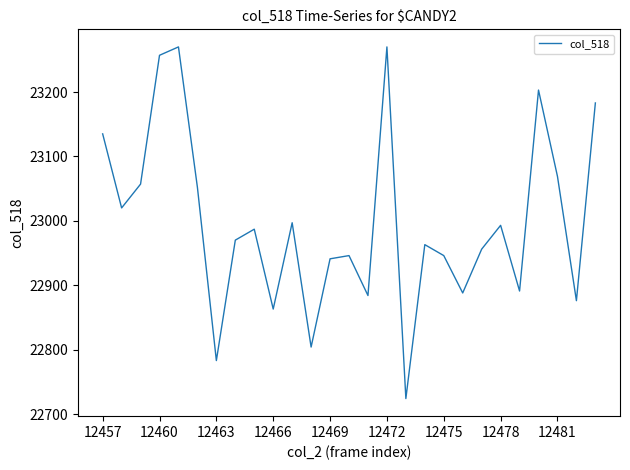

How many lines are shown in the chart?

1